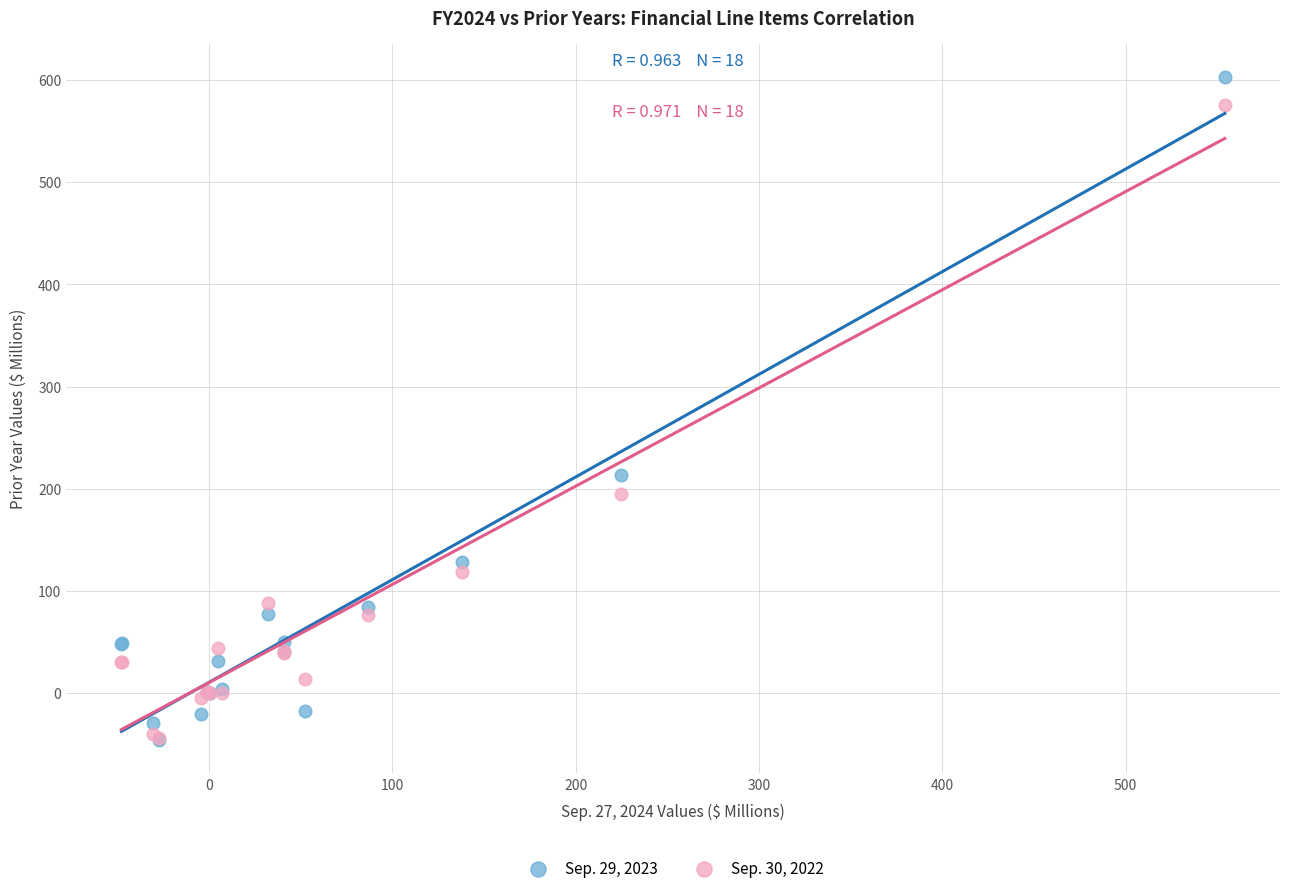

Which series contains the highest Y value?

Sep. 29, 2023